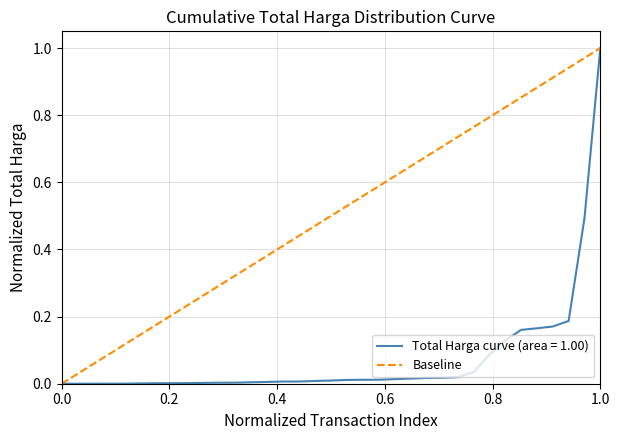

What is the greatest value displayed?

1